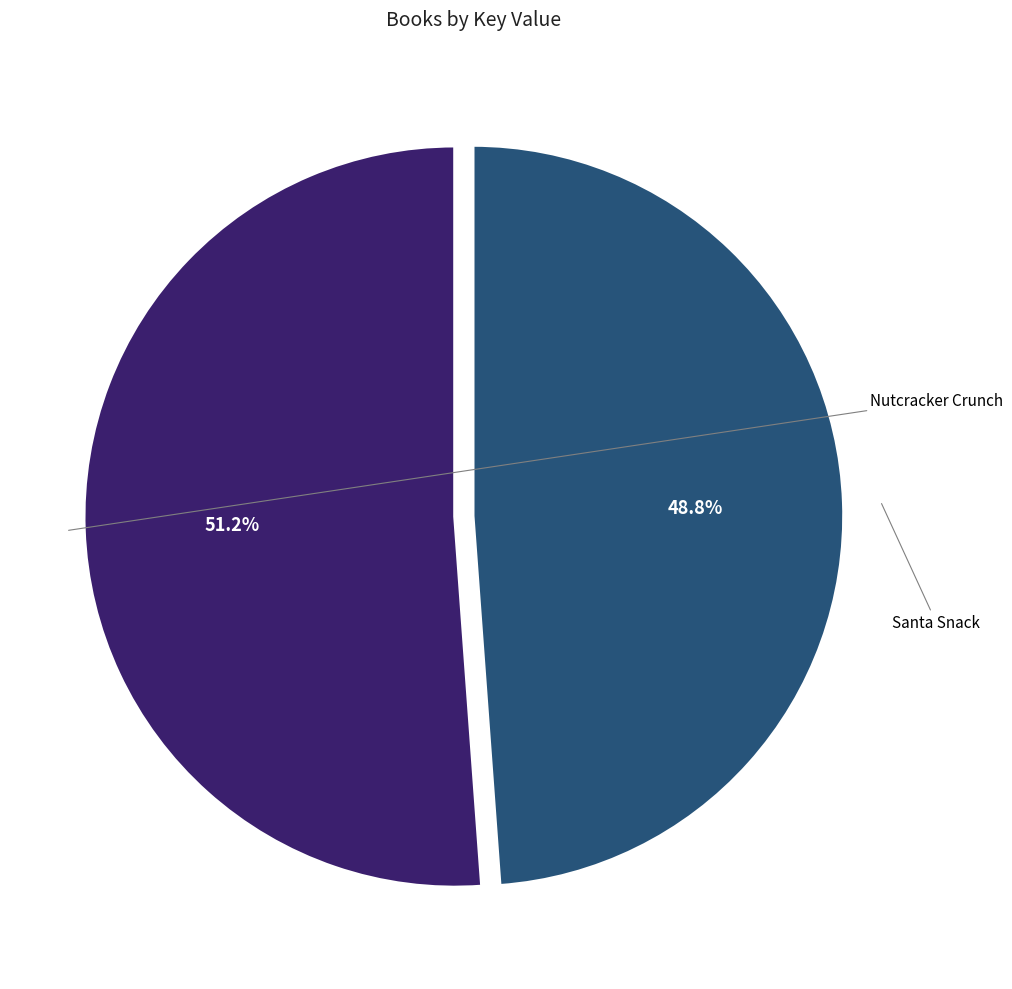

Does any single category account for the majority?

Yes